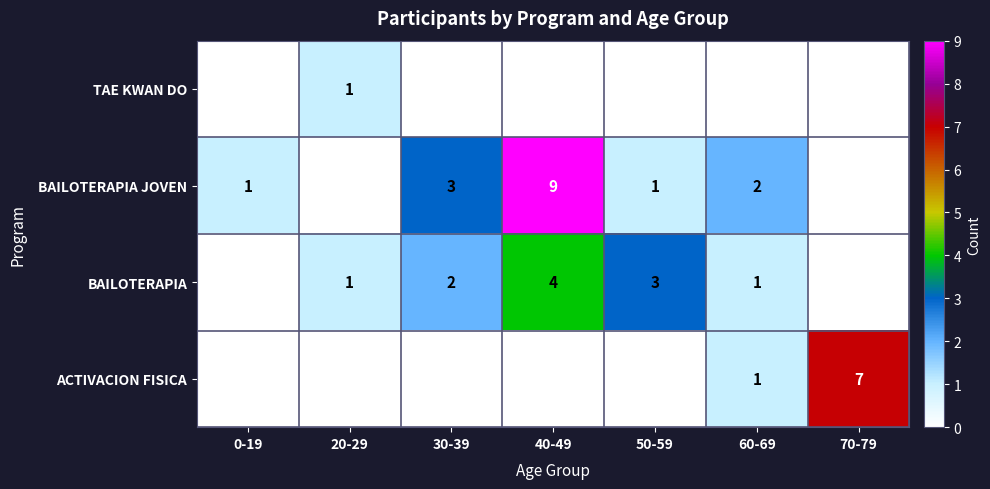

Is it true that BAILOTERAPIA equals 2 at 60-69?

False